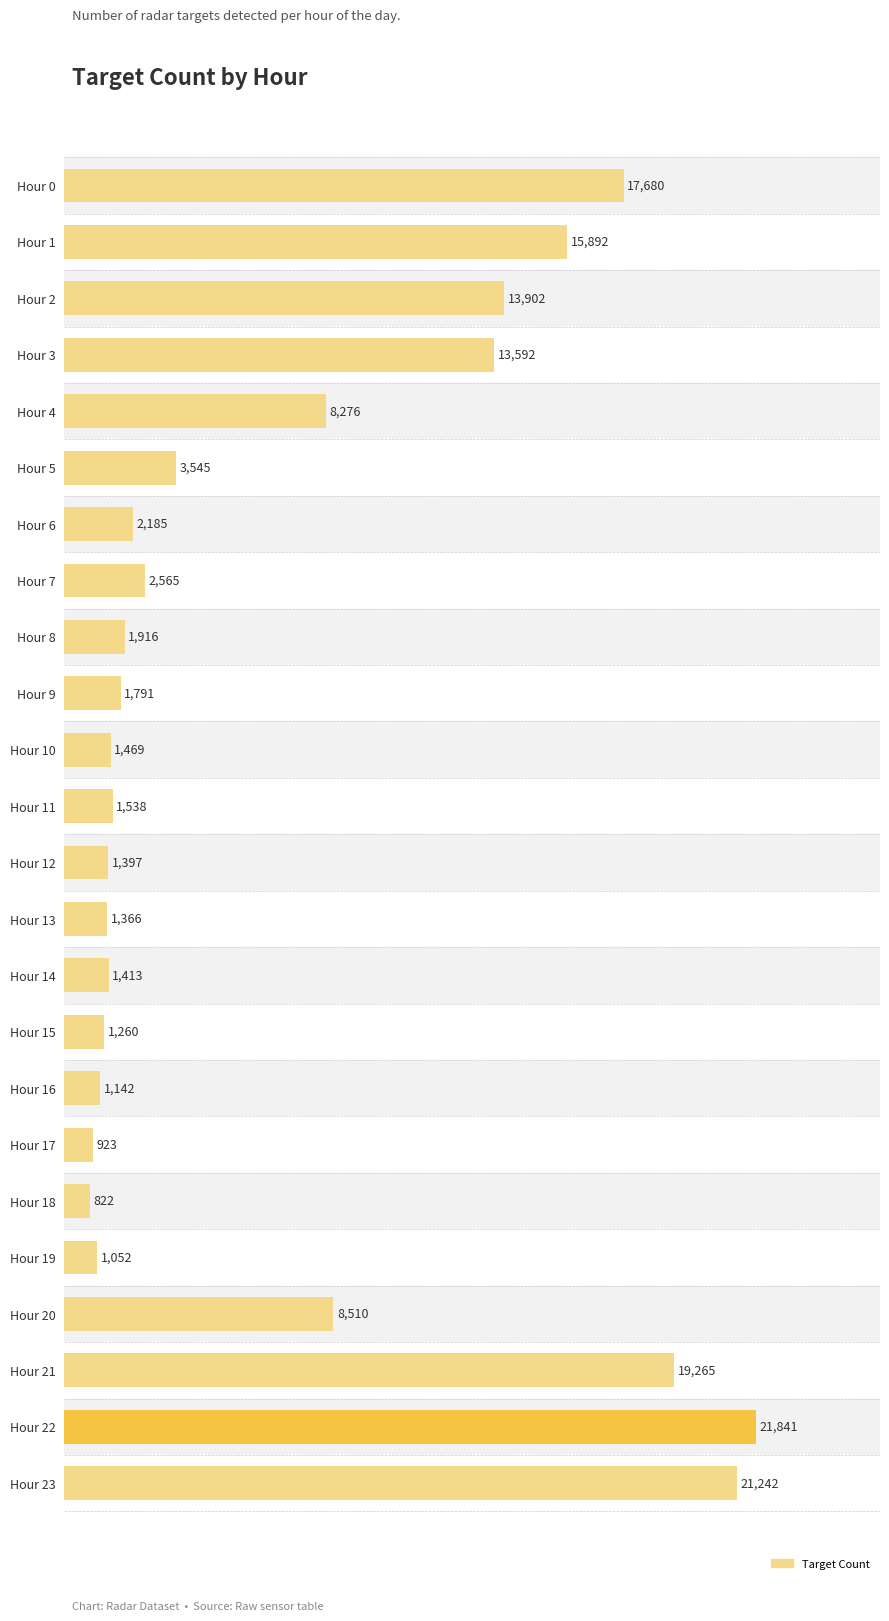

What is the sum of all values?

164584